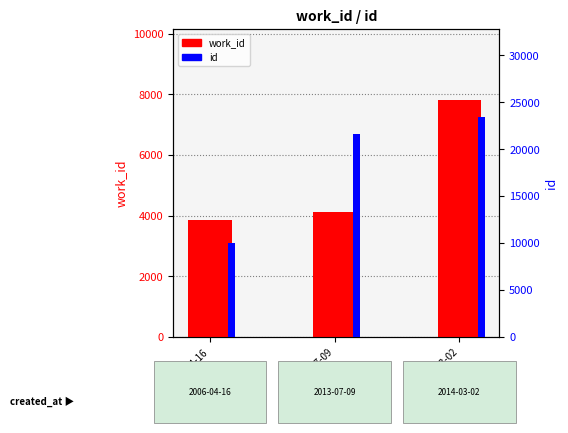

True or false: work_id has a value of 1822 at 2013-07-09.

False